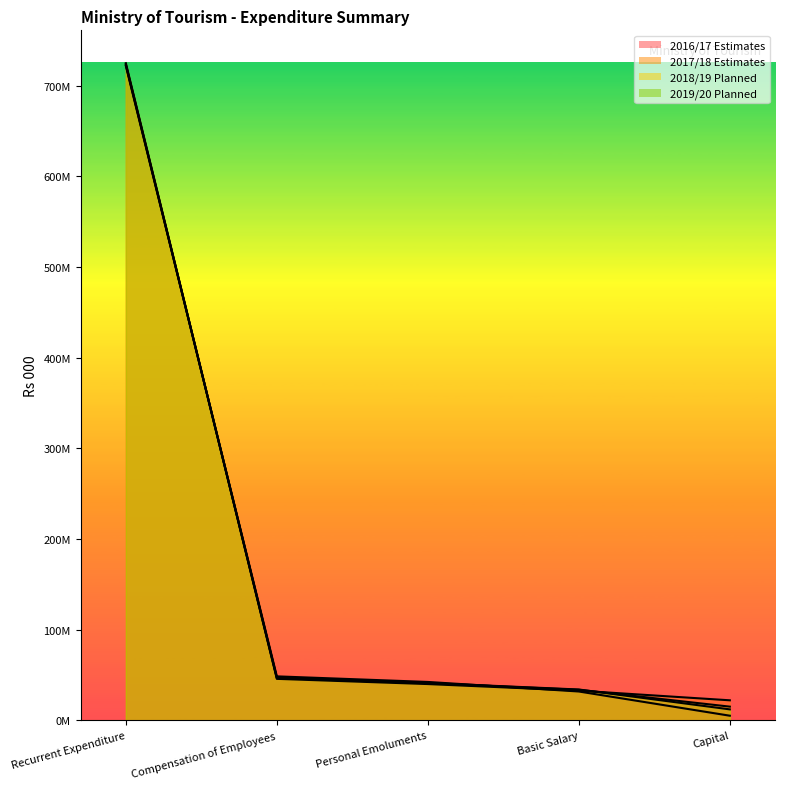

Which series has the largest range (max minus min)?

2016/17 Estimates